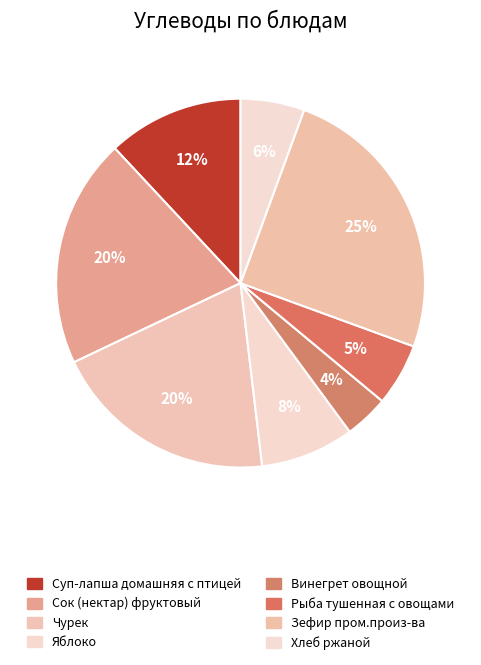

Count the number of slices in the pie.

8